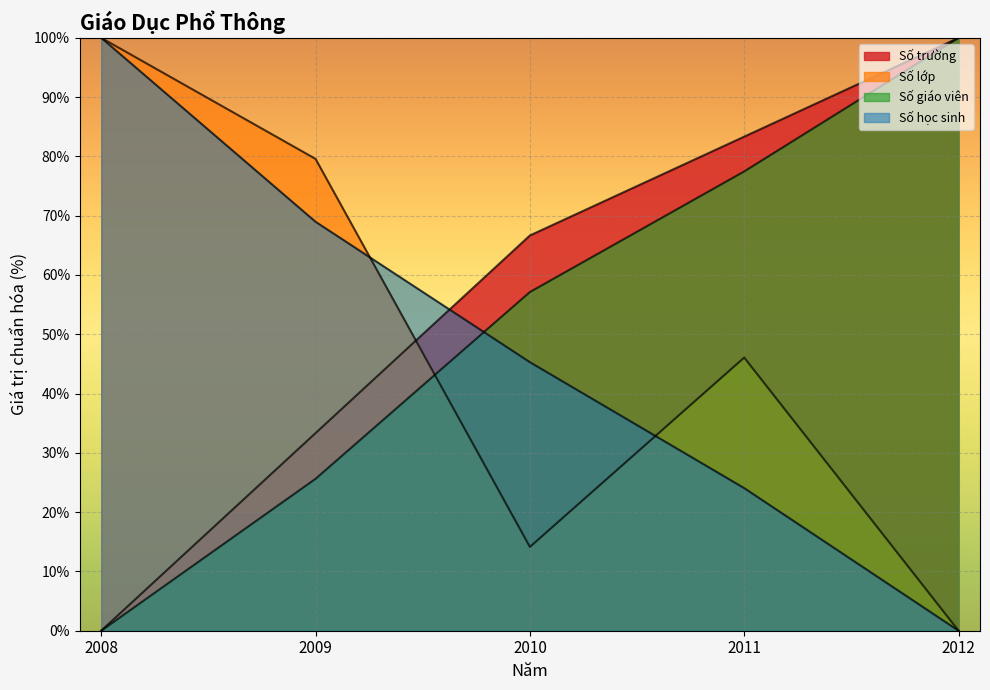

What are all the series names shown in the legend?

Số trường, Số lớp, Số giáo viên, Số học sinh